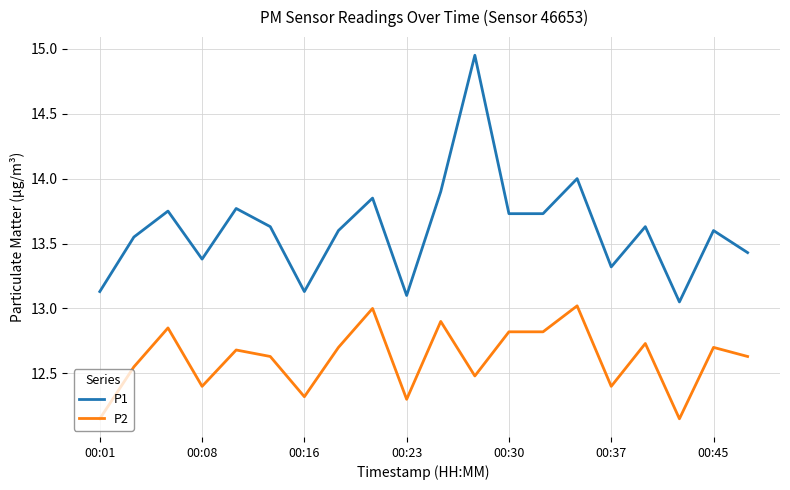

True or false: P1 and P2 cross at least once.

False